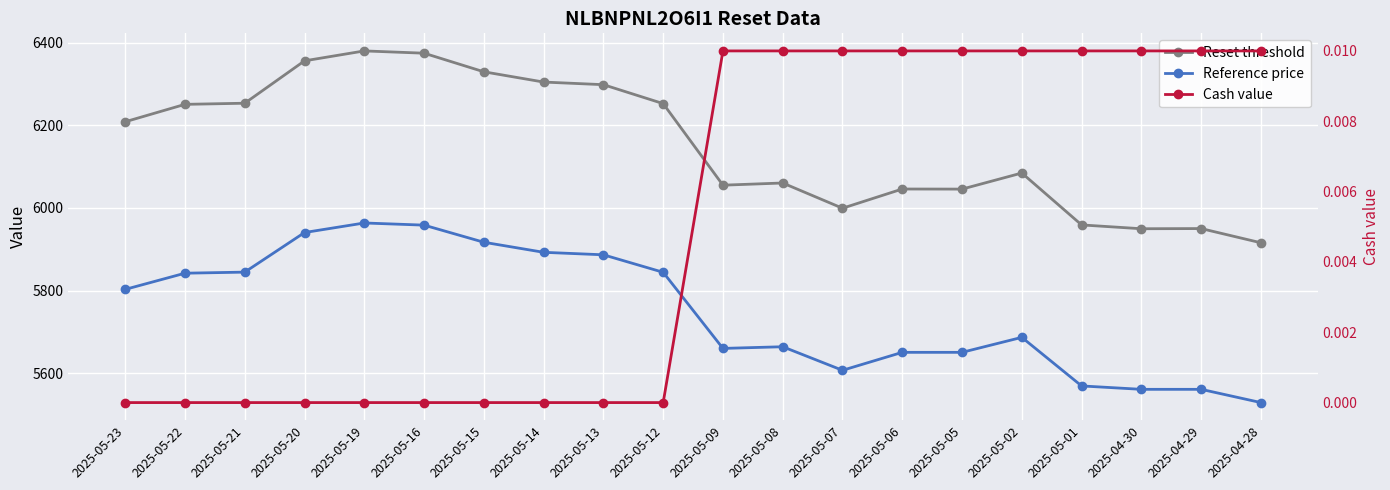

True or false: Reset threshold has a value of 1468.5 at 2025-04-29.

False